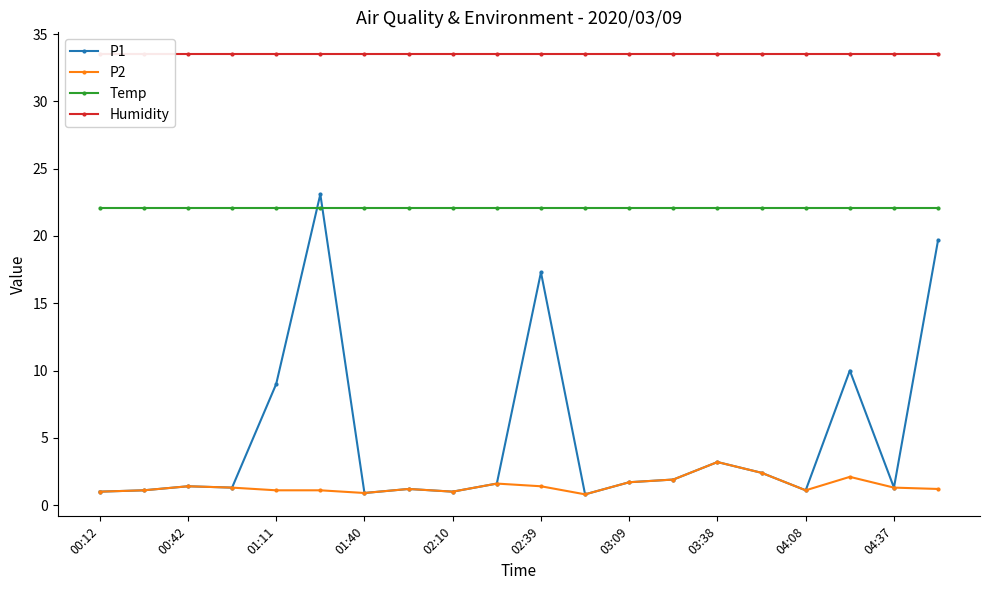

True or false: Humidity has more than 1 interior local peaks.

False